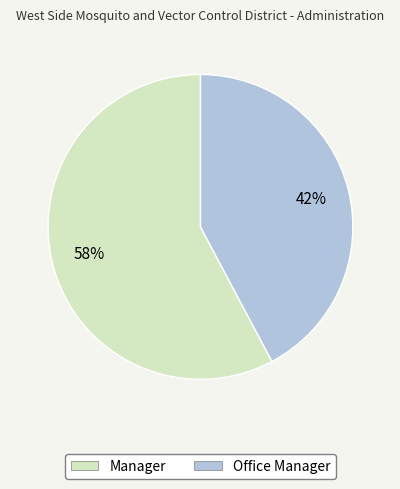

How many slices are in this pie chart?

2